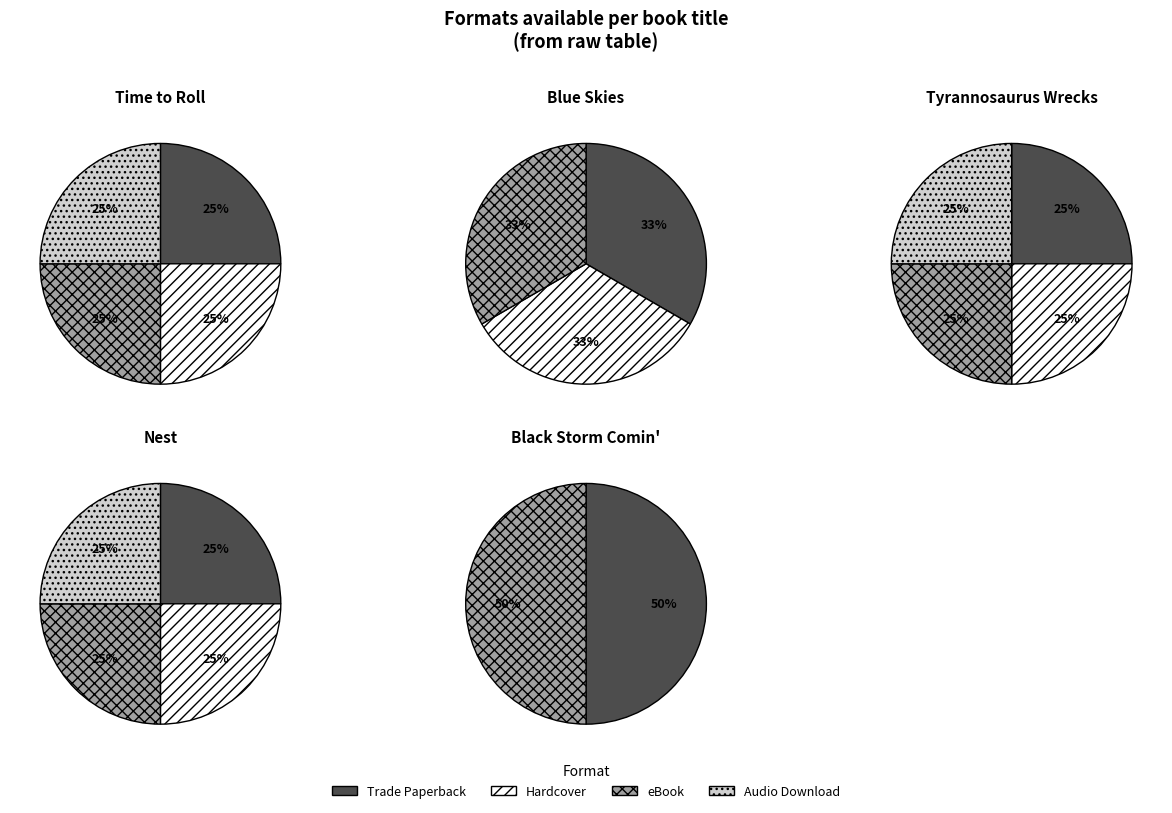

How many segments does this pie chart have?

5